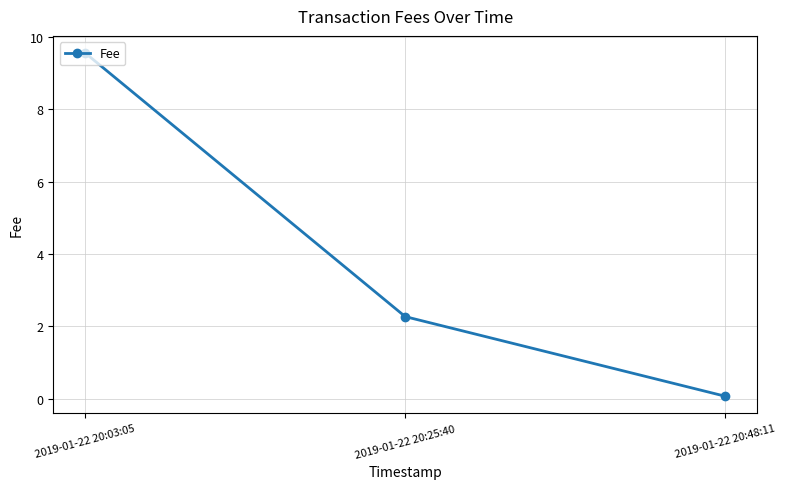

Does the chart have visible grid lines?

Yes